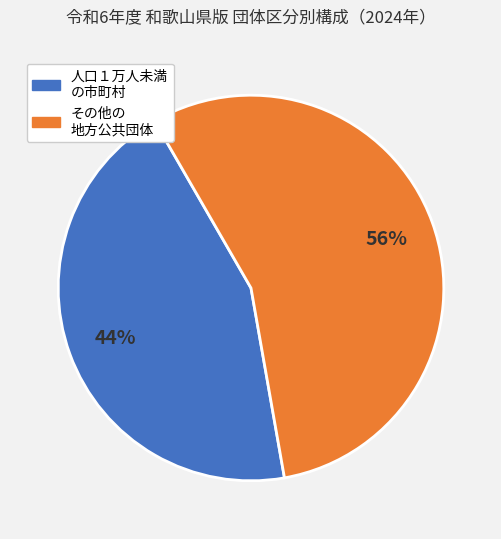

Is there any slice that represents more than half of the pie?

Yes